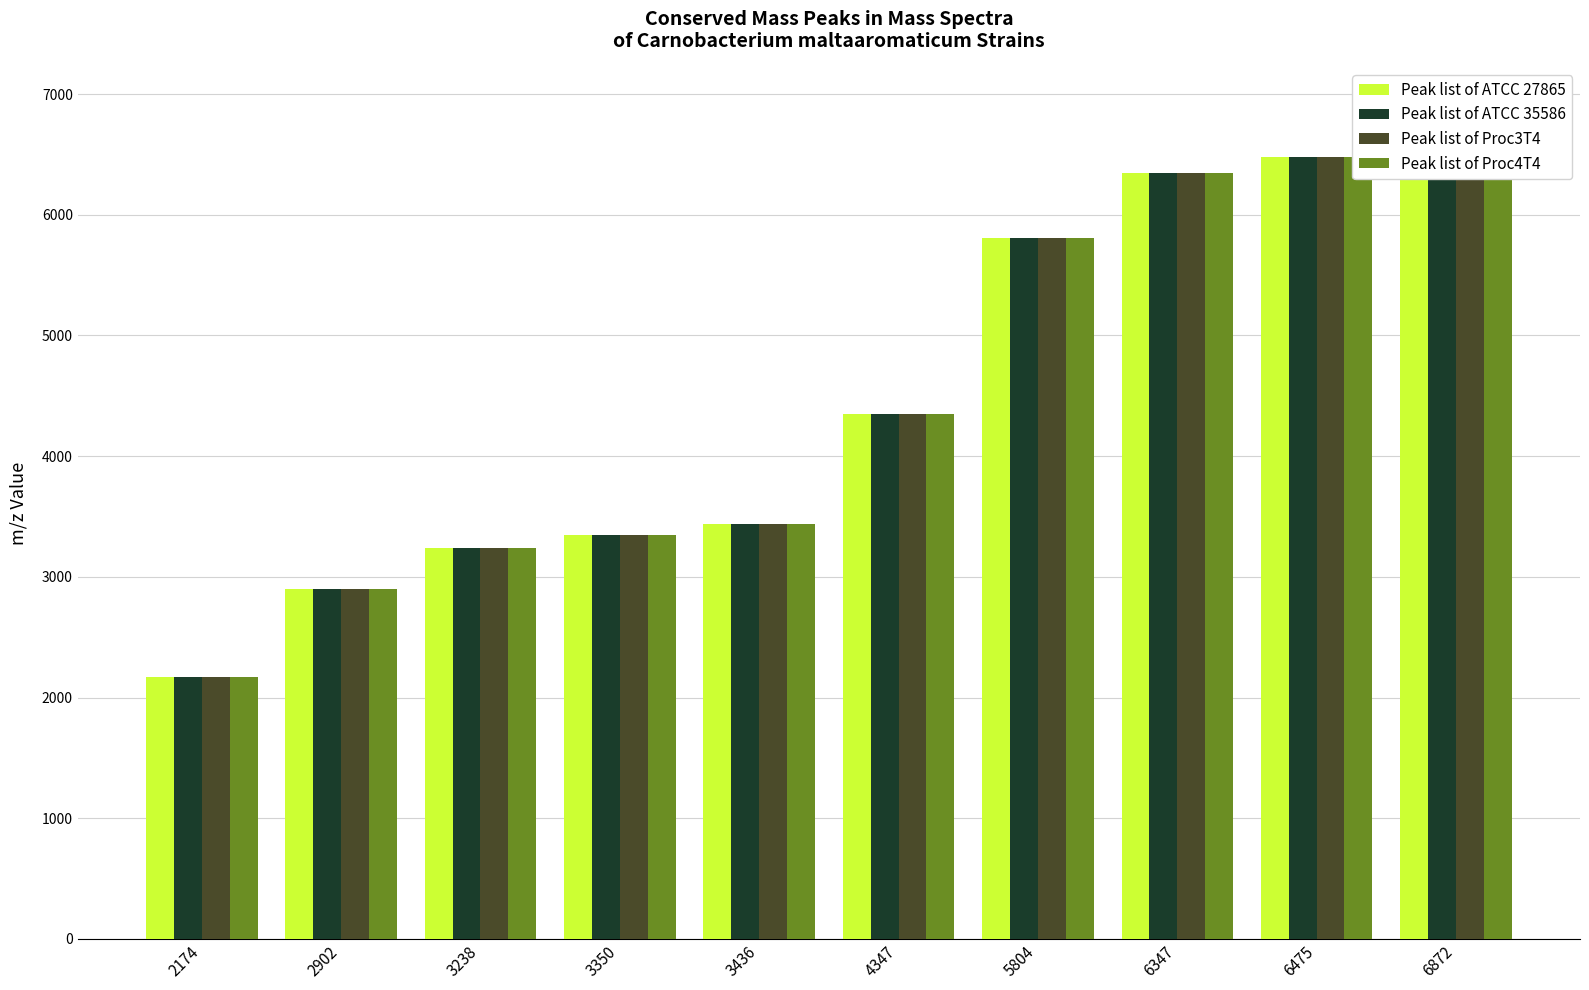

Which category has the highest value across all series?

6872